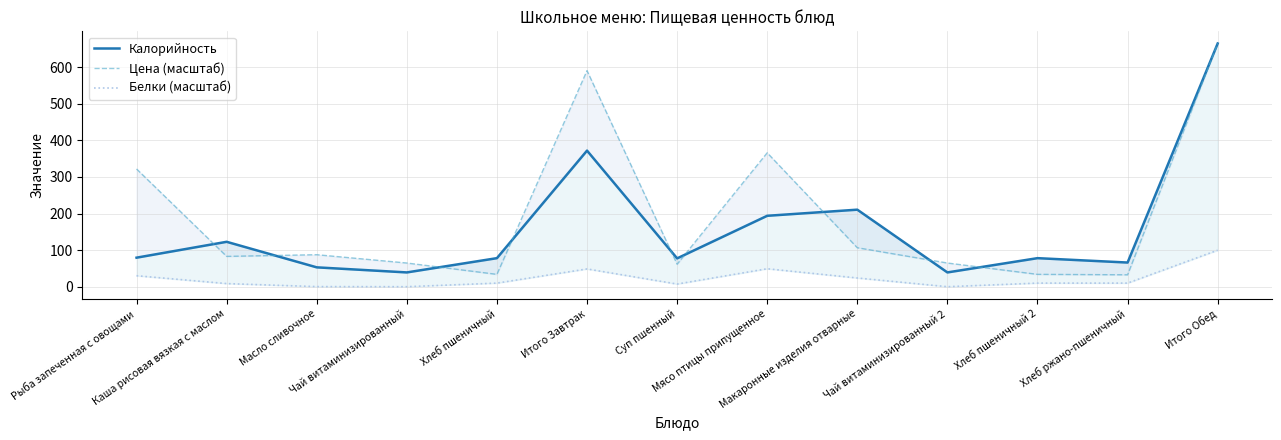

Which label corresponds to the smallest value in the chart?

Чай витаминизированный